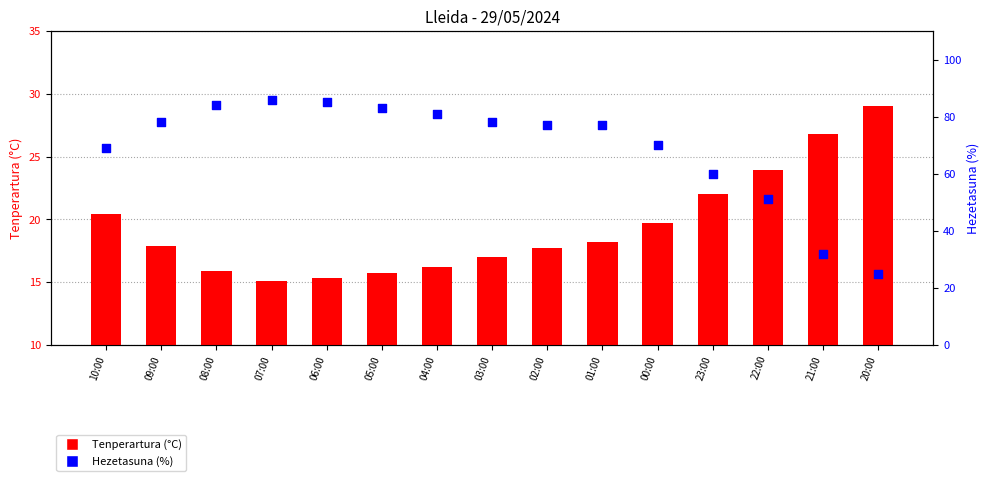

Is the value of Tenperartura (°C) at 09:00 greater than the value of Hezetasuna (%) at 20:00?

No